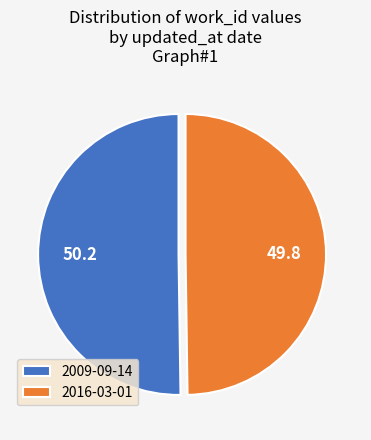

Approximately how many times larger is the value at 2016-03-01 compared to 2009-09-14?

1.0